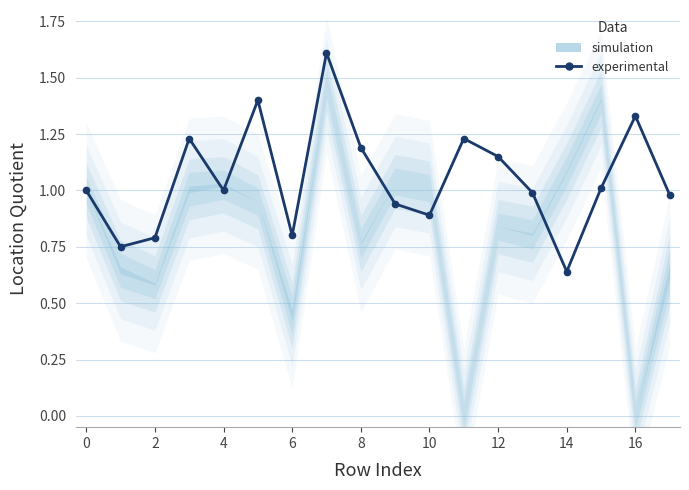

How many points are lower than both their immediate neighbors (excluding endpoints)?

5